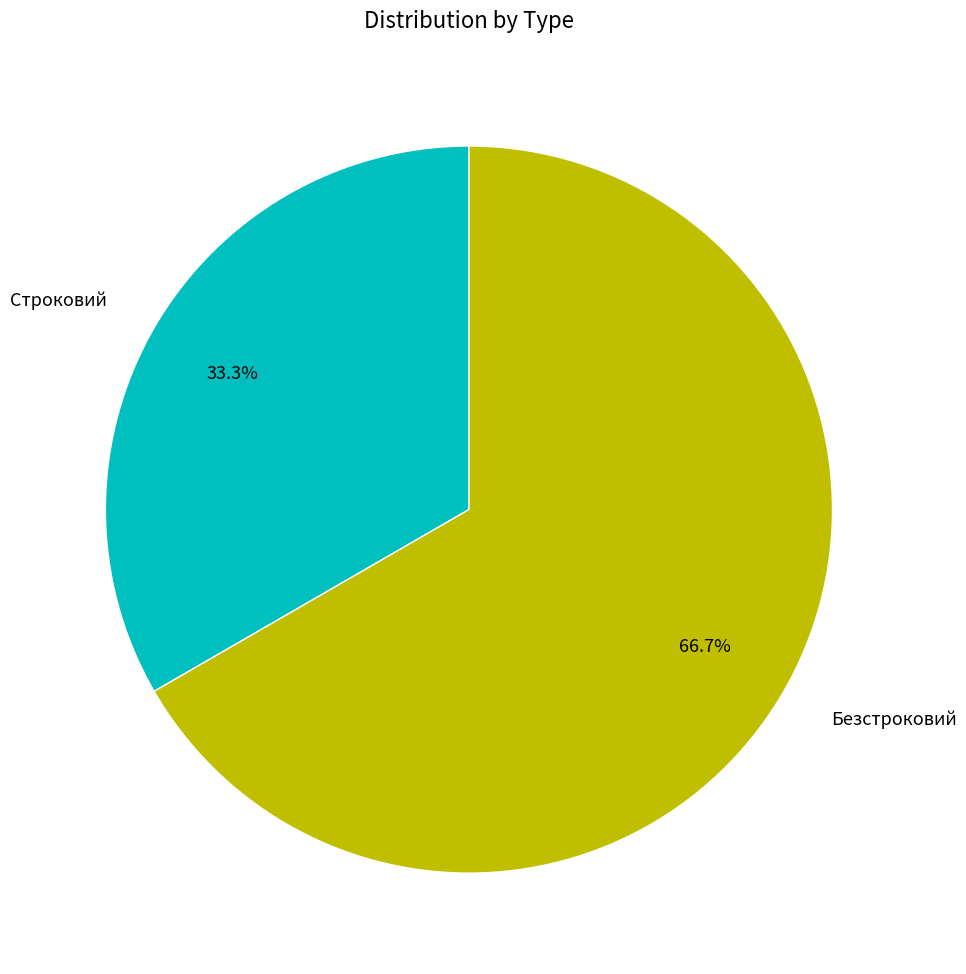

Which slice is the smallest?

Строковий